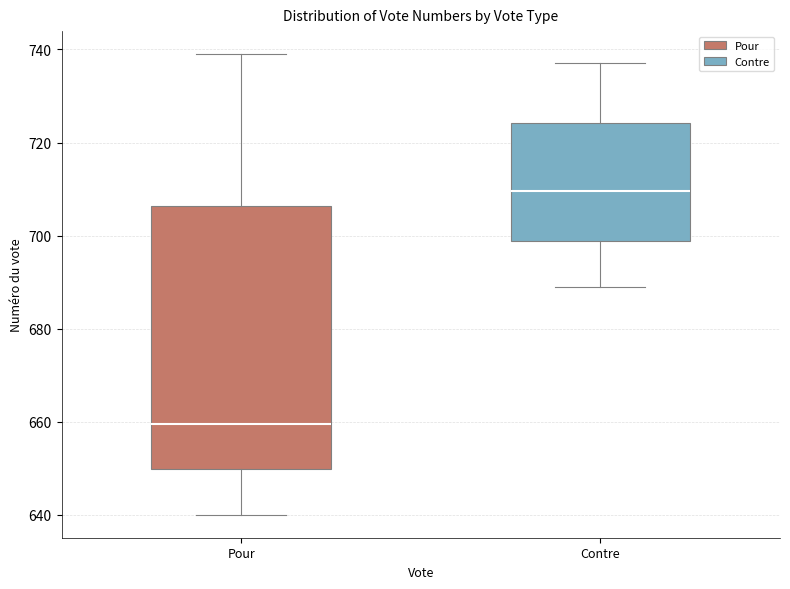

Reading left to right, read every box against the y-axis: the position of its median line, the range the box covers, and the ends of its whiskers. The values are not printed on the chart, so give them approximately, as read against the axis.

Pour: median 660, box 650 to 706, whiskers 640 to 740
Contre: median 710, box 698 to 724, whiskers 690 to 738